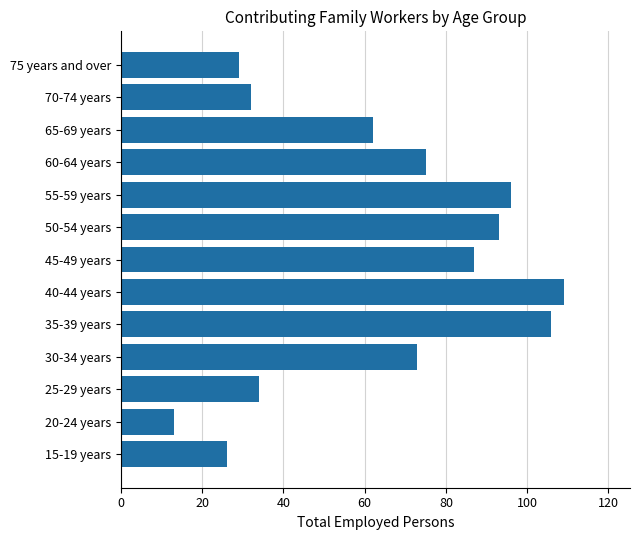

How many series are shown in this chart?

1